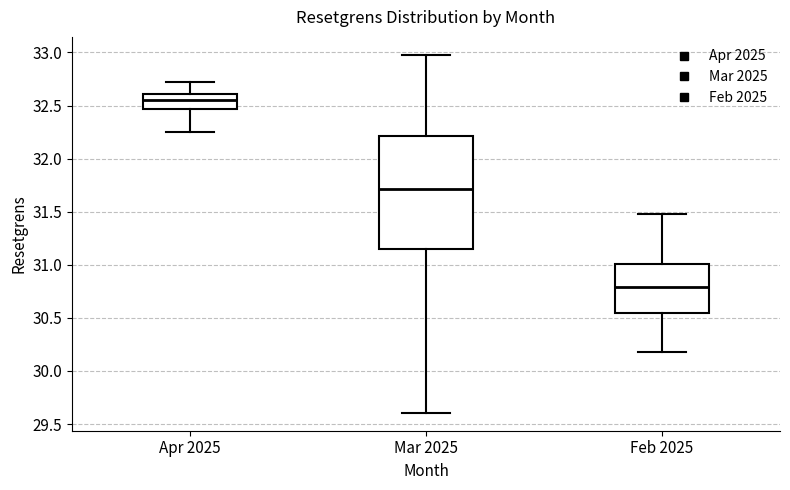

Comparing the boxes themselves (not the whiskers), which one is the tallest?

Mar 2025